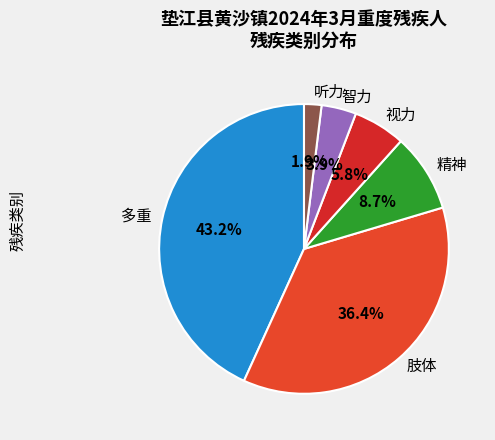

Which category has the smallest portion of the pie?

听力